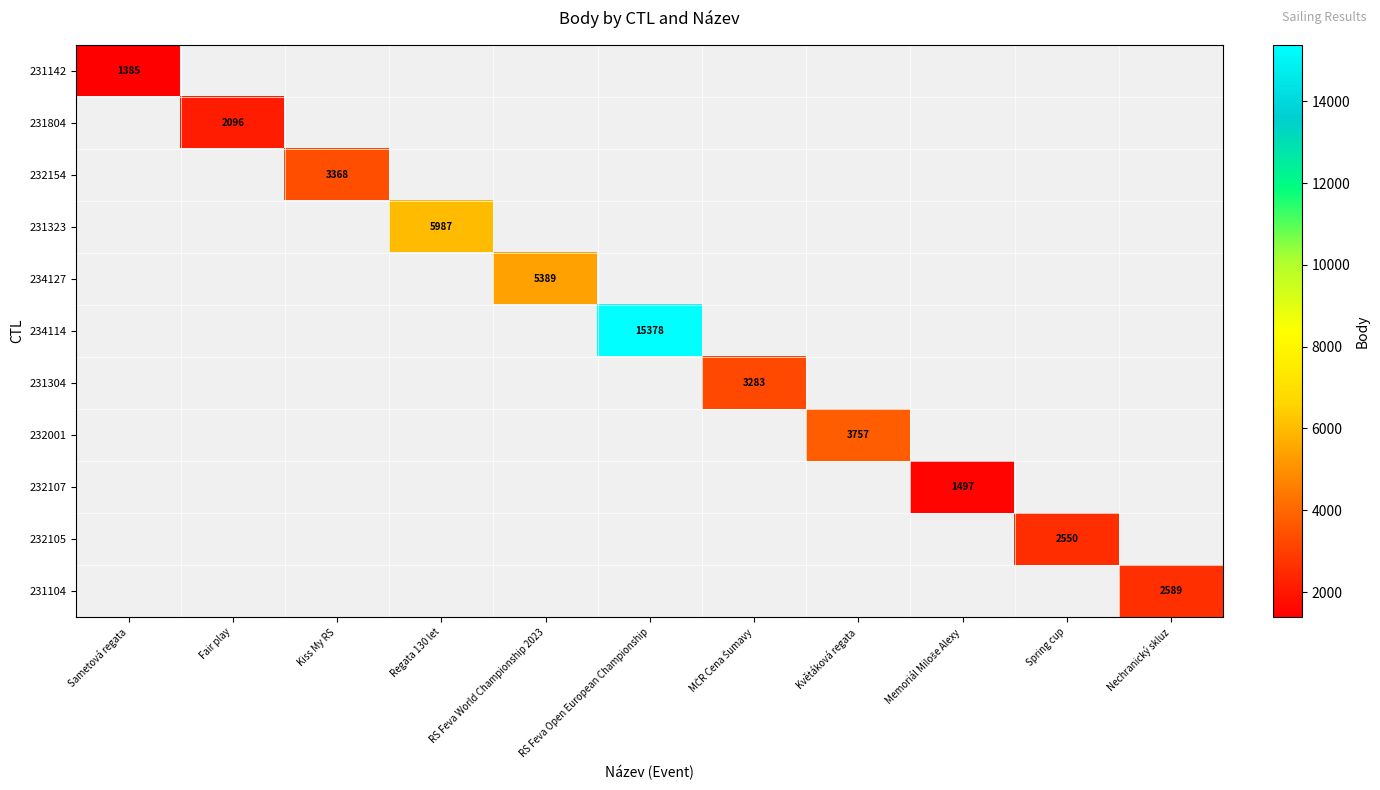

Is the value of 231323 at Fair play greater than the value of 231104 at Spring cup?

No